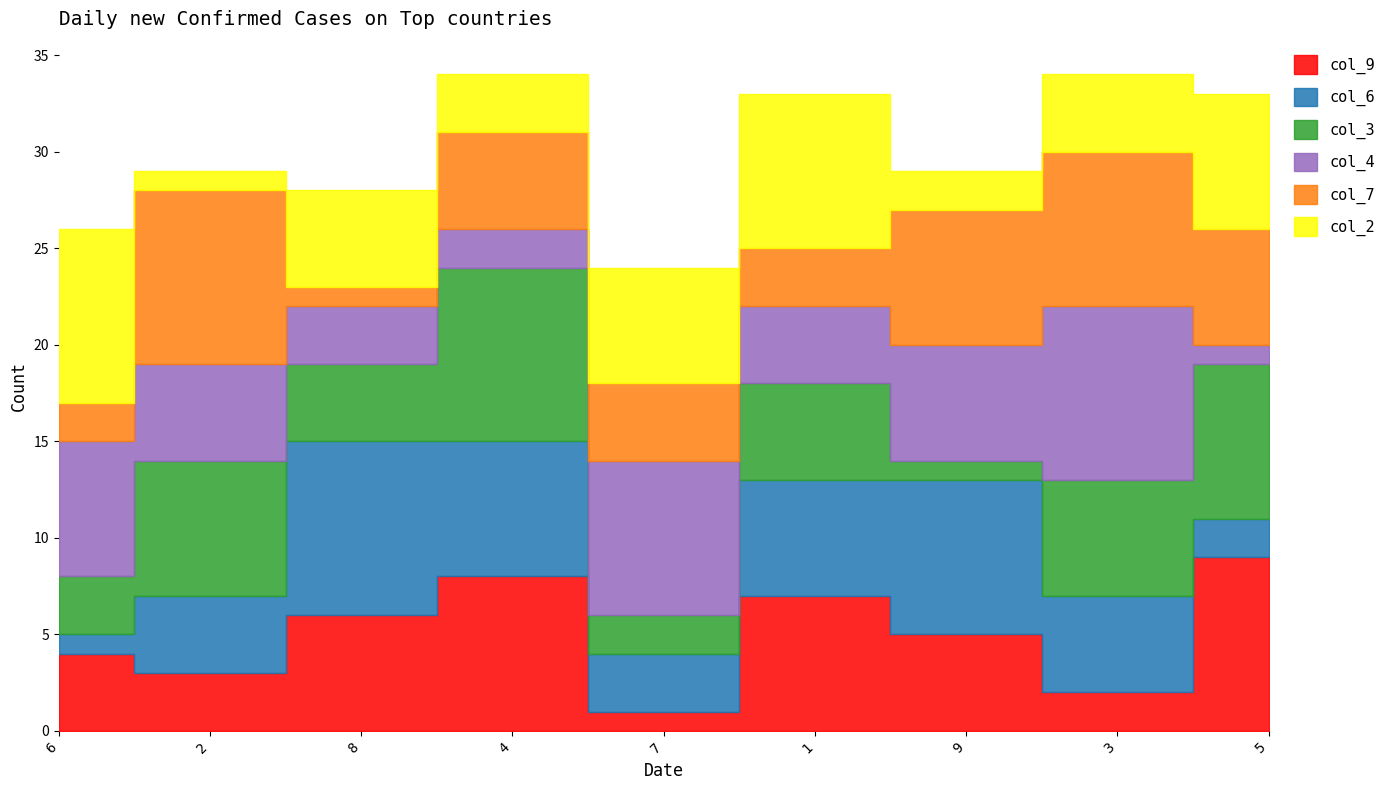

Which series has the largest total across all categories?

col_9